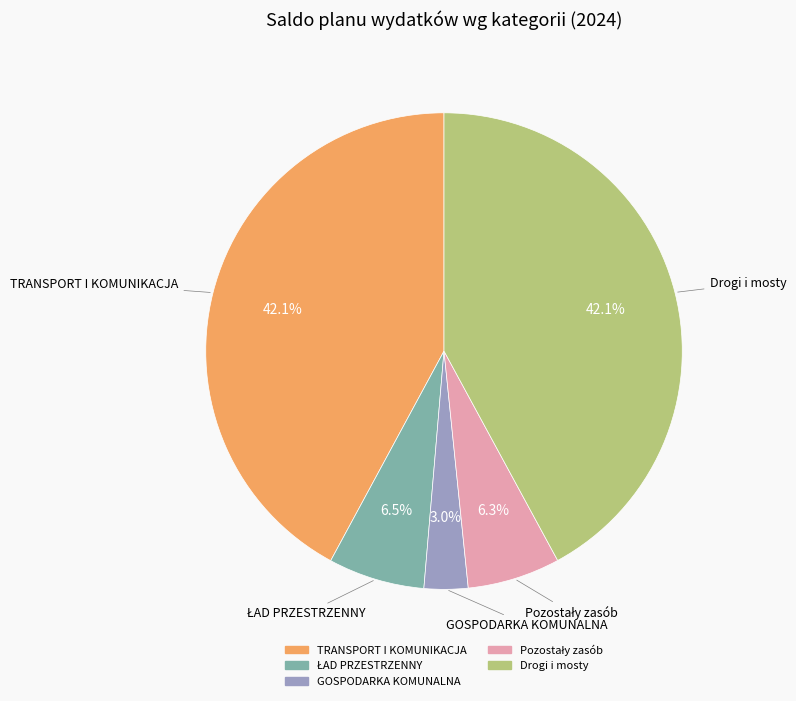

How many segments does this pie chart have?

5